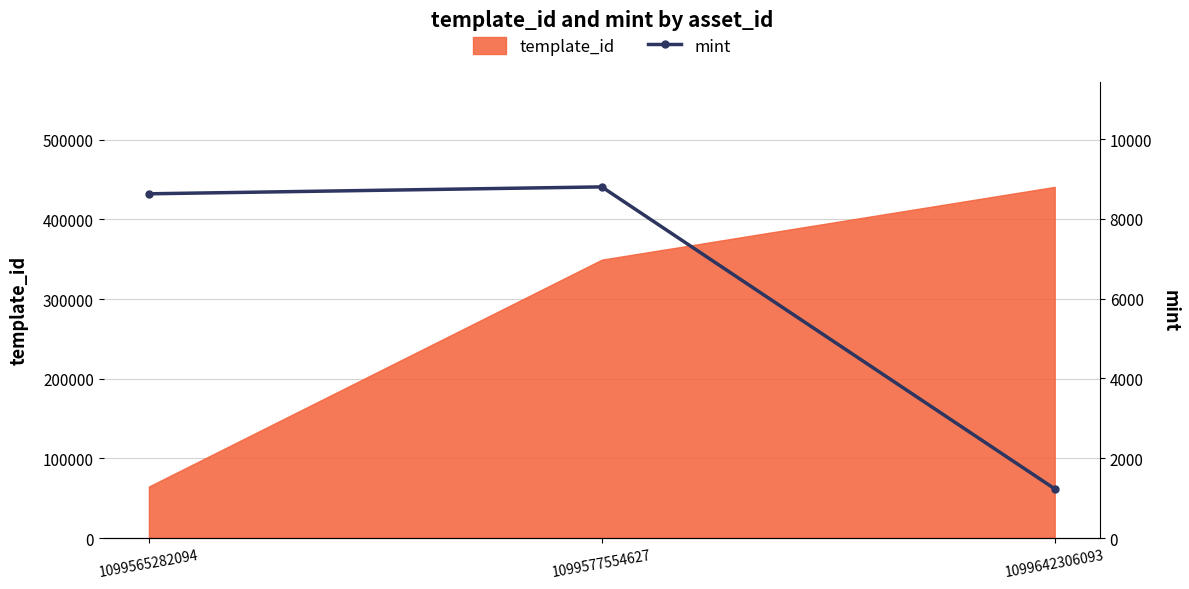

Is it true that template_id equals 505071 at 1099577554627?

False